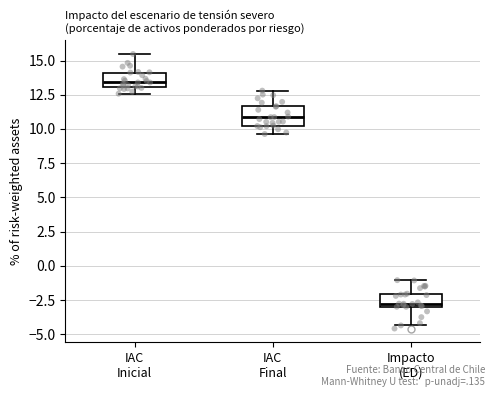

Reading left to right, read every box against the y-axis: the position of its median line, the range the box covers, and the ends of its whiskers. The values are not printed on the chart, so give them approximately, as read against the axis.

IAC Inicial: median 13.5, box 13.0 to 14.0, whiskers 12.5 to 15.5
IAC Final: median 11.0, box 10.0 to 11.5, whiskers 9.5 to 13.0
Impacto (ED): median -3.0 (just above the box's lower edge), box -3.0 to -2.0, whiskers -4.5 to -1.0